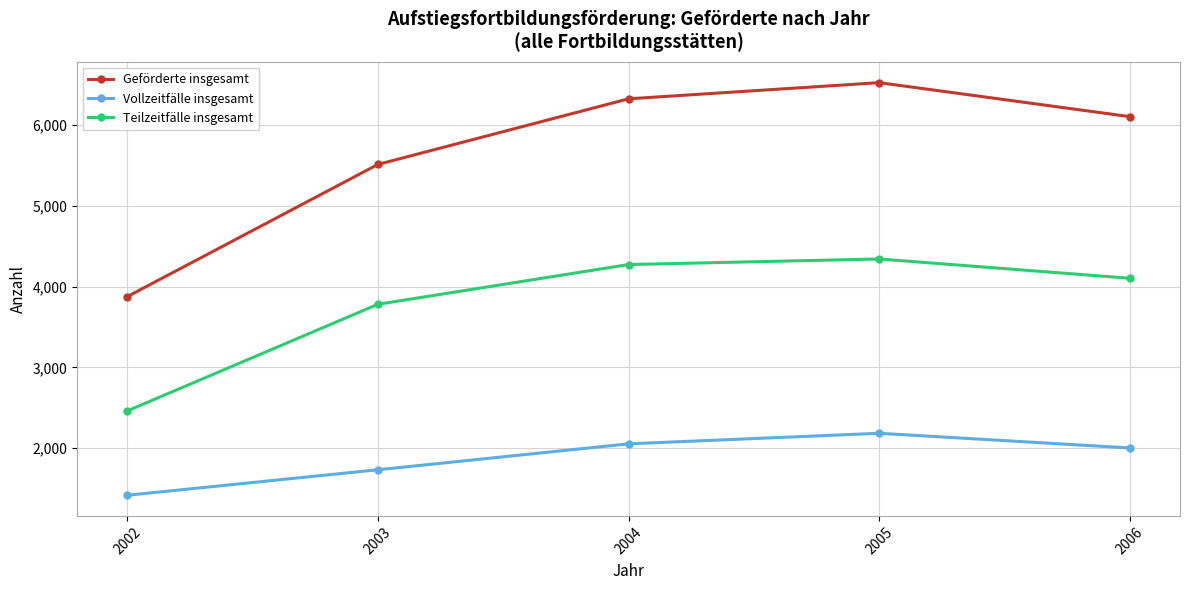

At which label does Geförderte insgesamt reach its peak?

2005